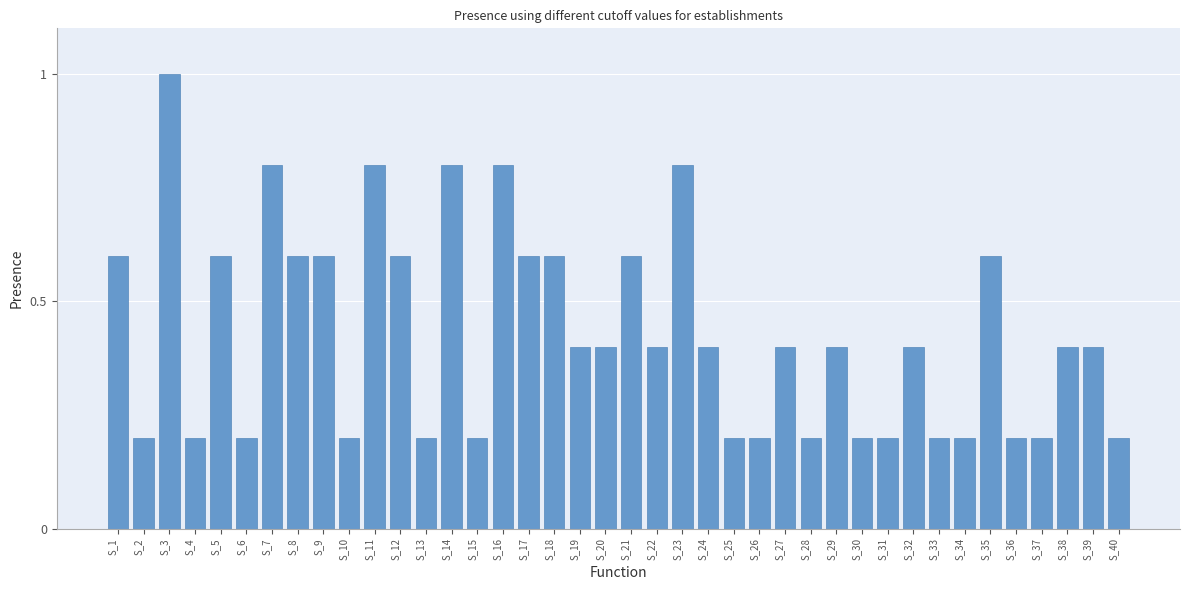

The chart shows a value of 0.8 at S_14. True or false?

True